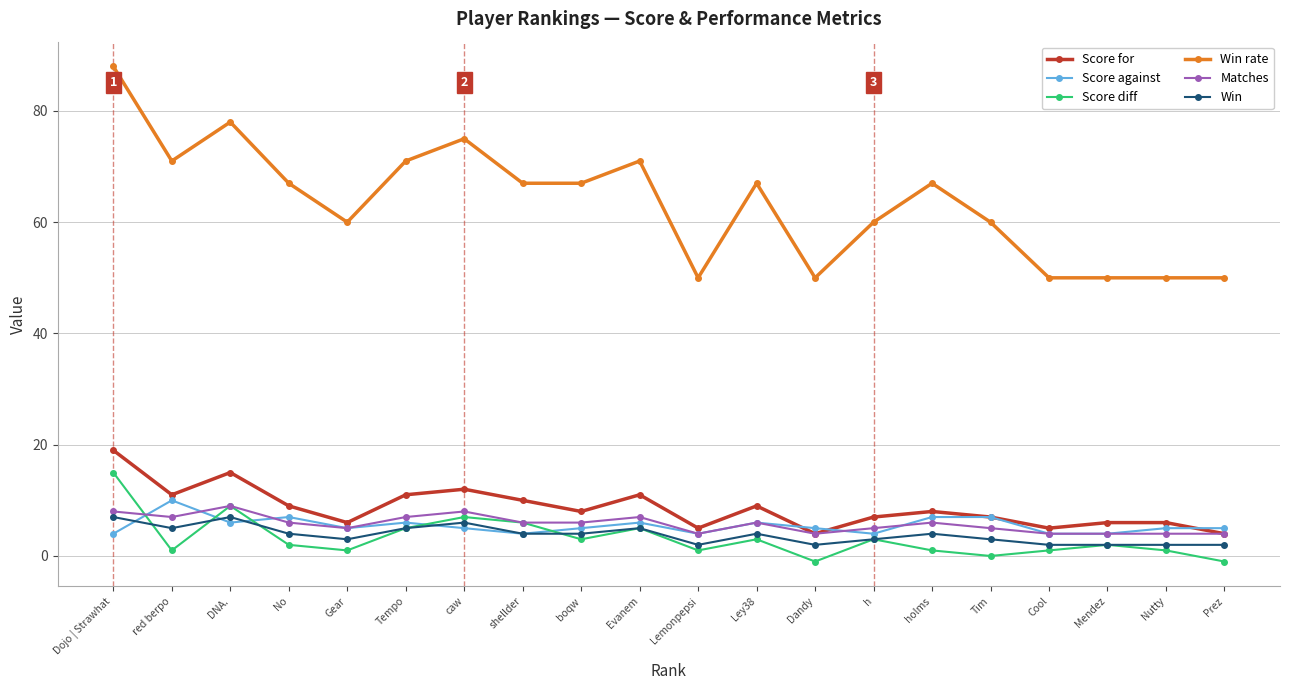

Count the Matches values in the range 4 to 7.

17